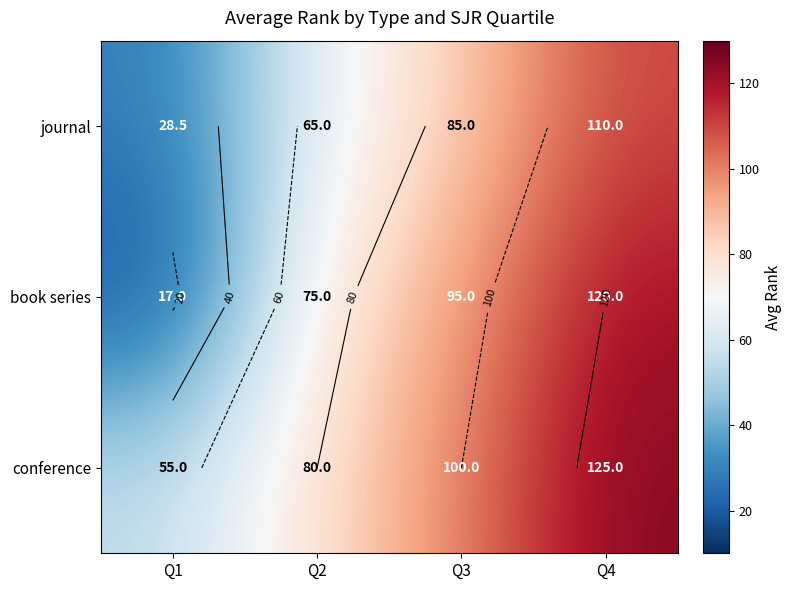

What is the difference between the conference values at Q1 and Q2?

25.0